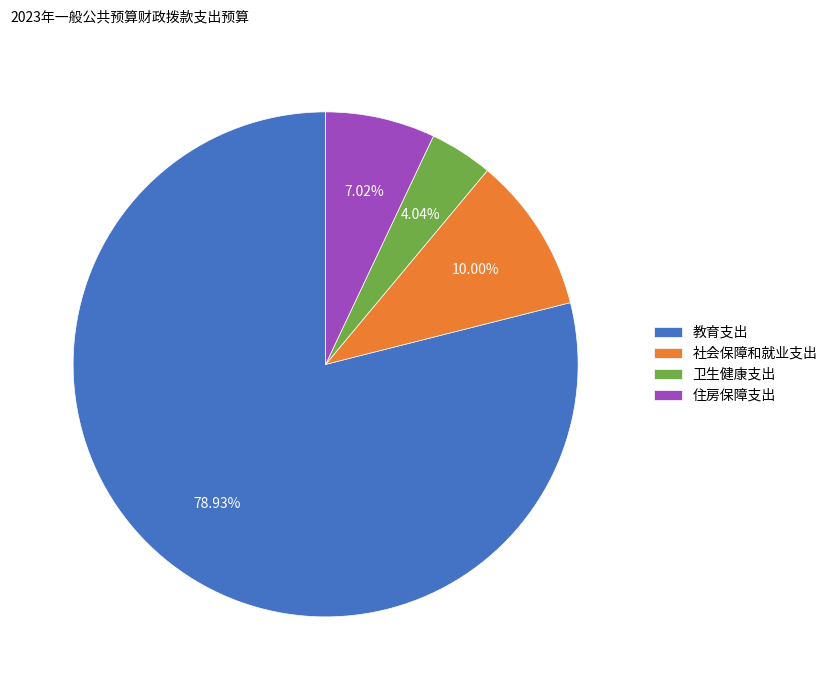

Which slice is the smallest?

卫生健康支出